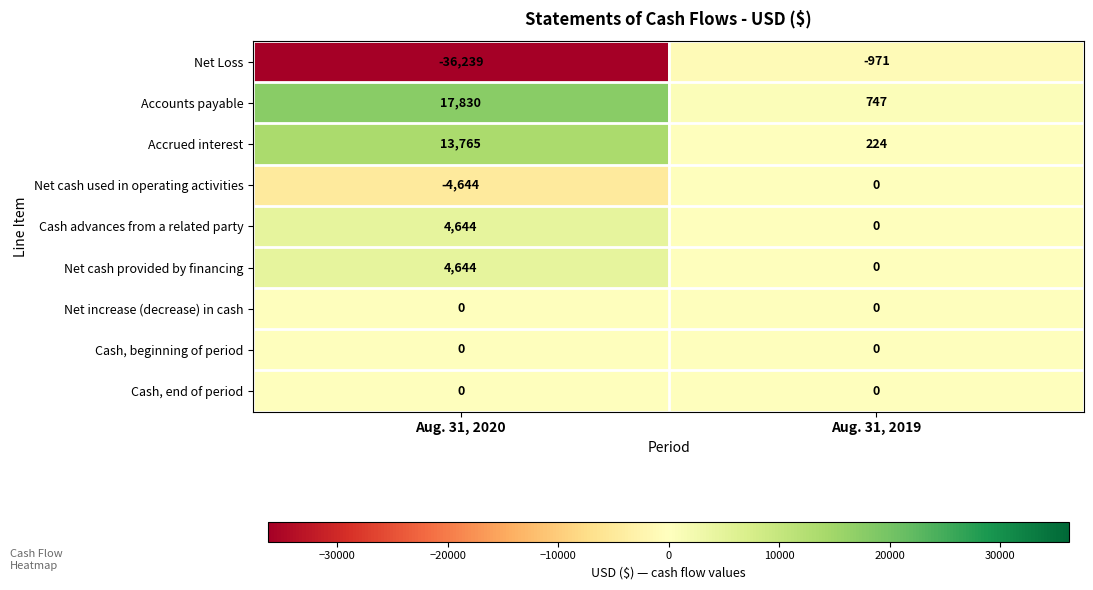

Between Aug. 31, 2020 and Aug. 31, 2019, which series saw the biggest shift?

Net Loss